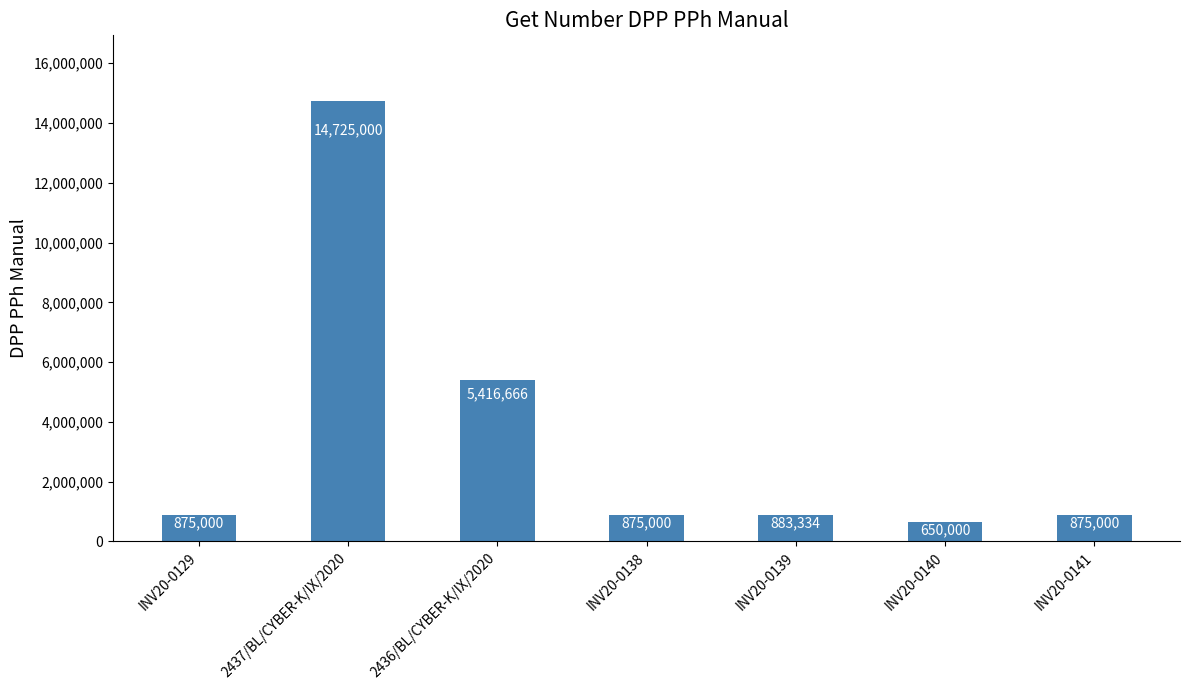

At which label is the value closest to 7687500?

2436/BL/CYBER-K/IX/2020